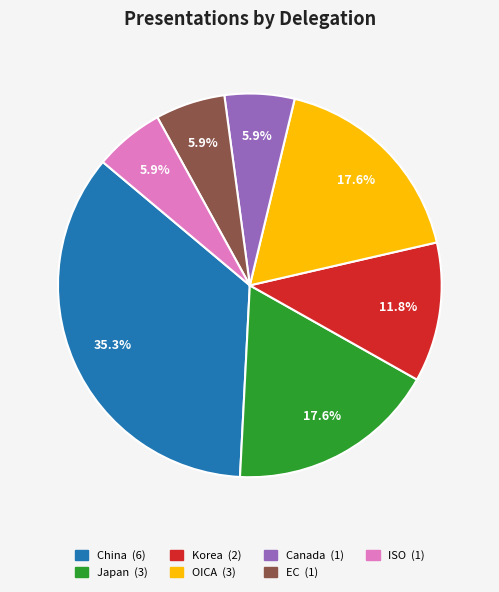

Is there a majority slice in this chart?

No